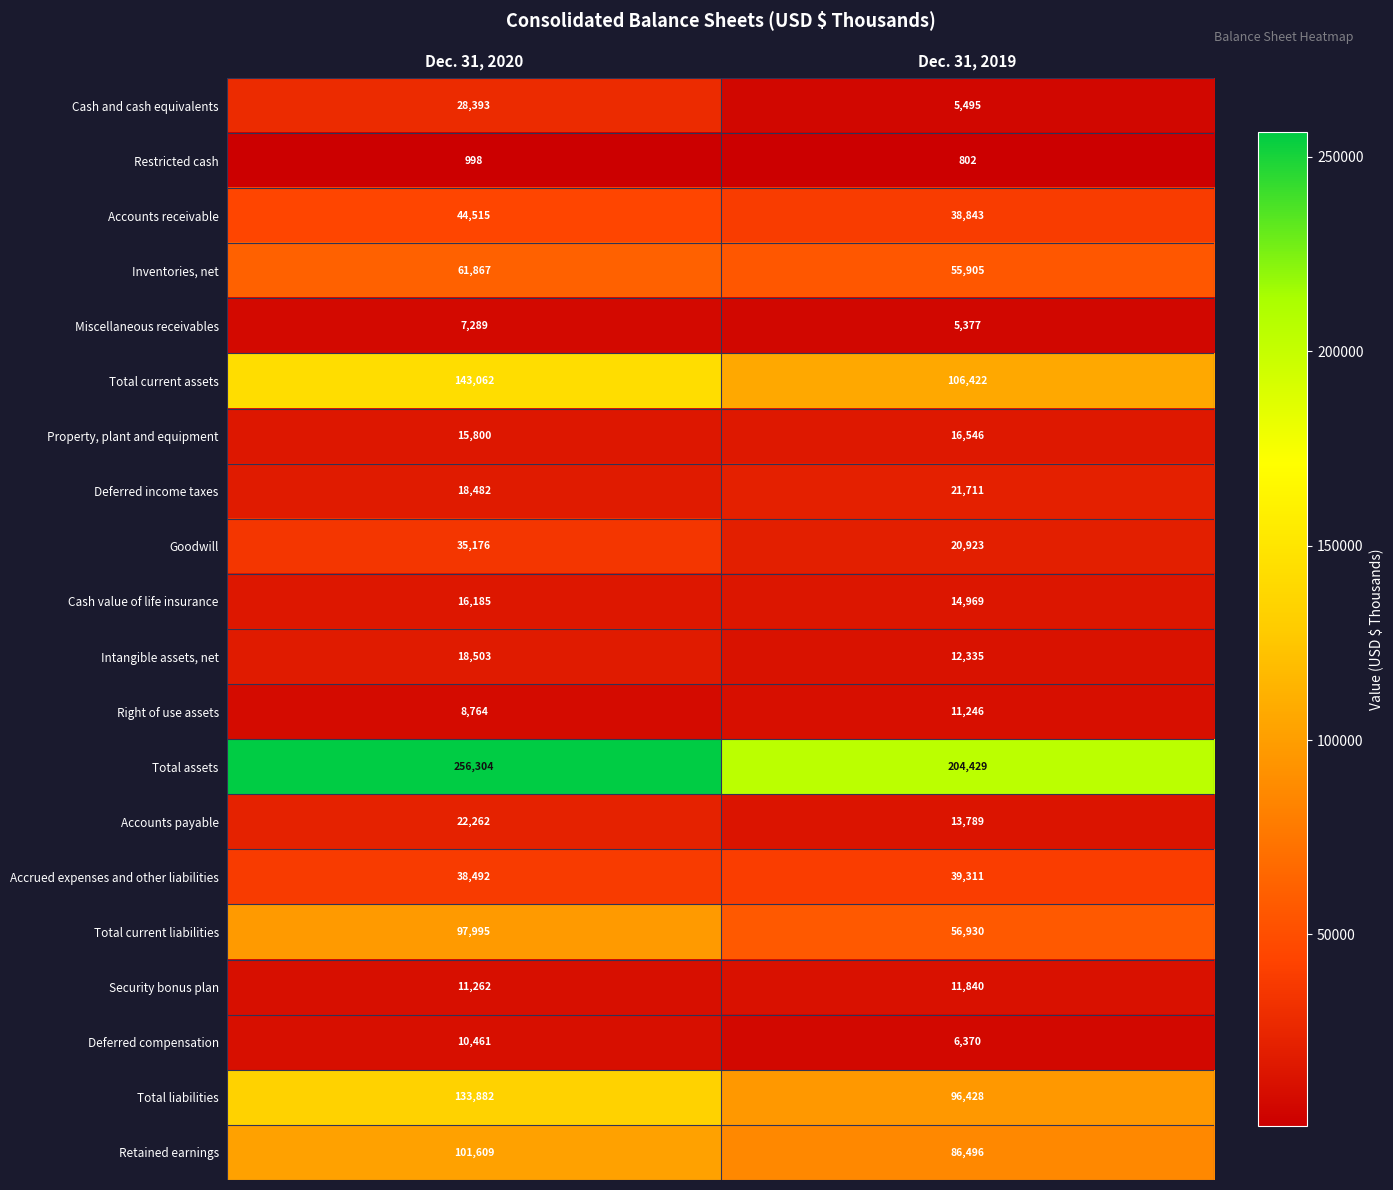

What is the sum of the Accounts payable values at Dec. 31, 2019 and Dec. 31, 2020?

36051